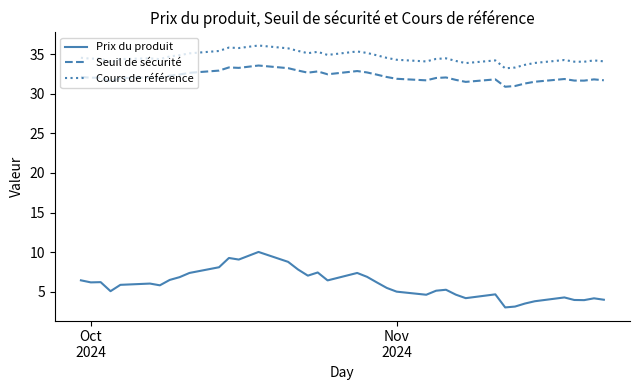

What is the highest value of the Seuil de sécurité series?

33.6